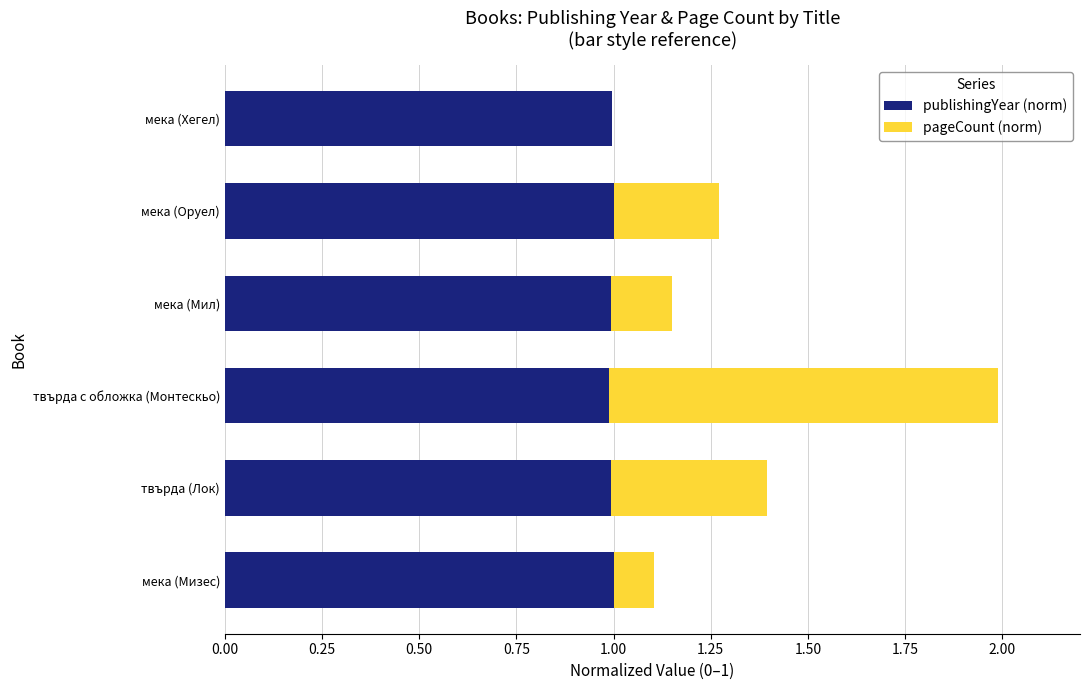

What is the sum of the publishingYear (norm) values at твърда (Лок) and твърда с обложка (Монтескьо)?

2.0